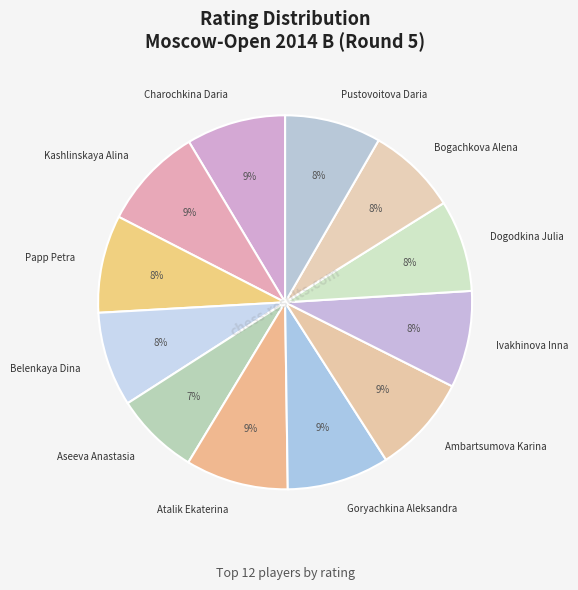

How many segments does this pie chart have?

12